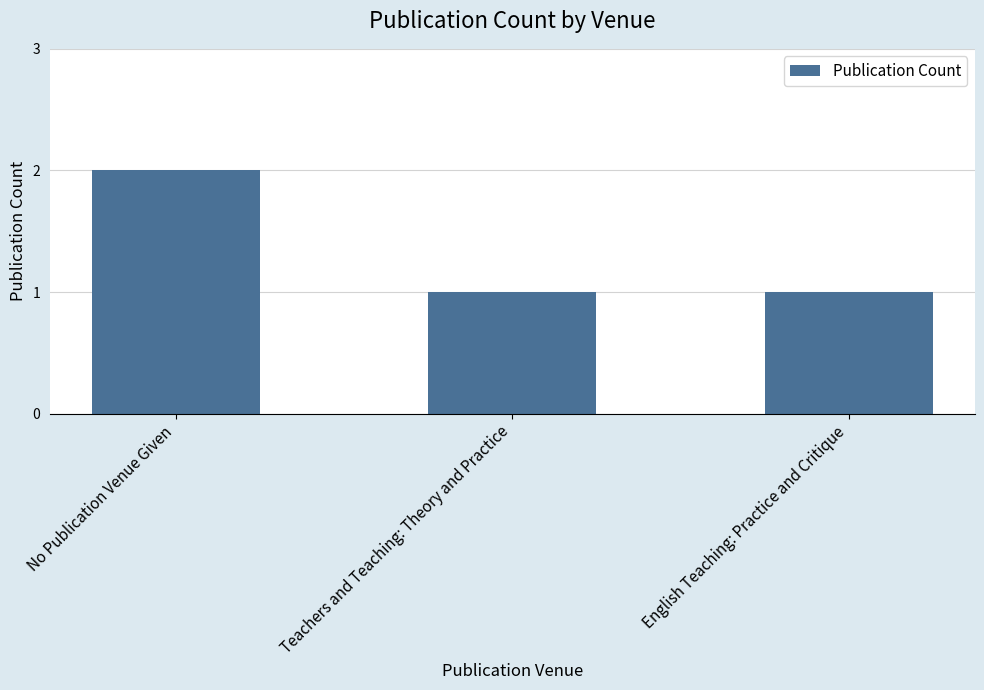

How many data points does each series have?

3